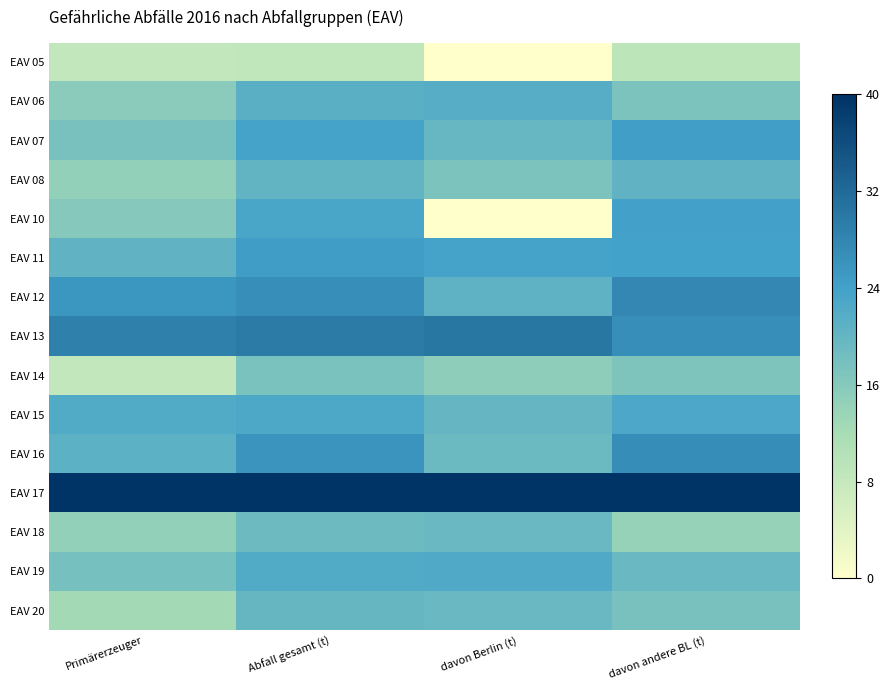

What is the difference between the highest and lowest values at Primärerzeuger?

31.6